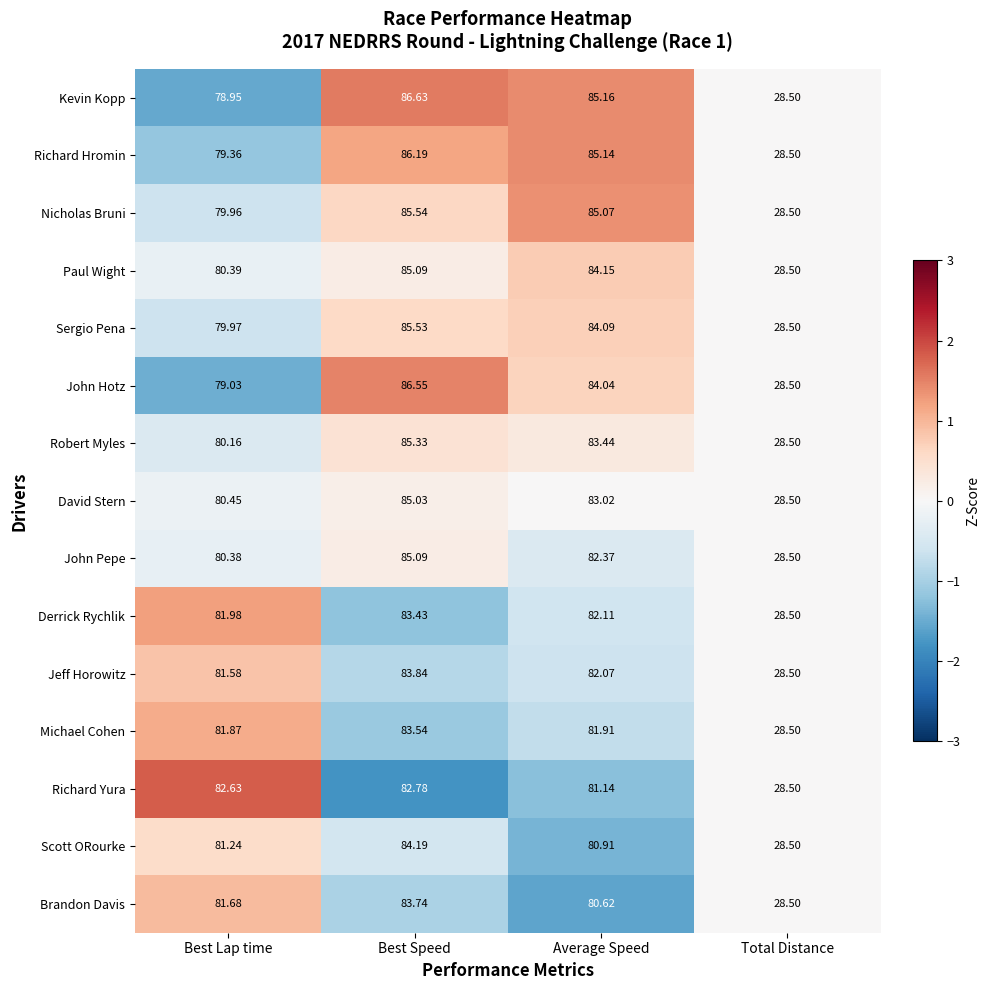

List the labels in order of Sergio Pena value, largest first.

Best Speed, Average Speed, Best Lap time, Total Distance